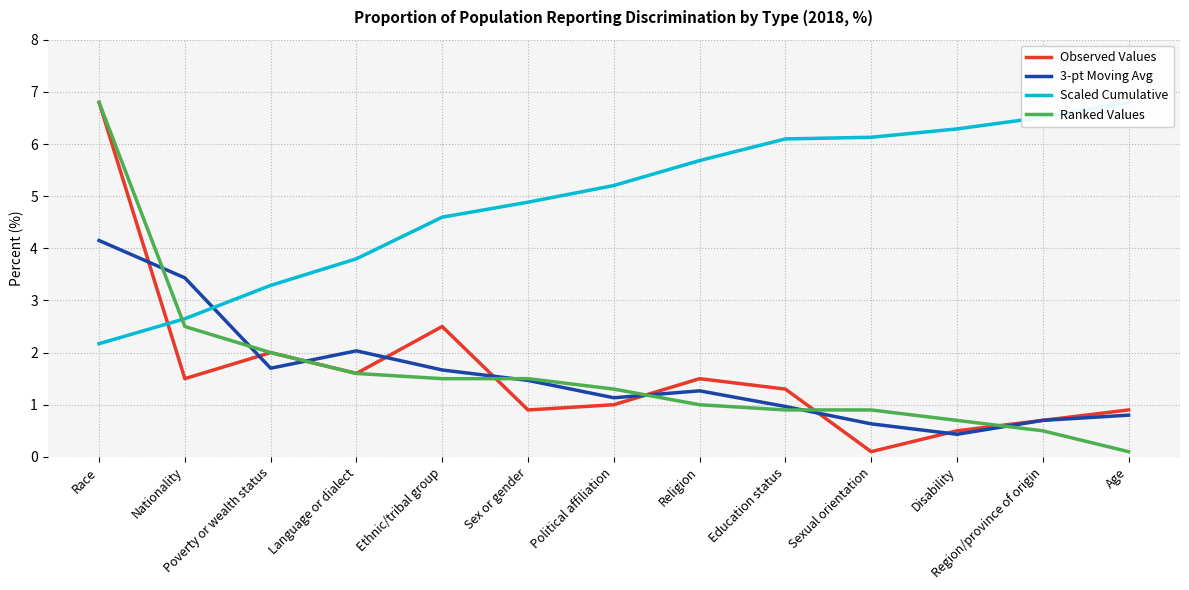

What is the label of the 3rd point from the right?

Disability